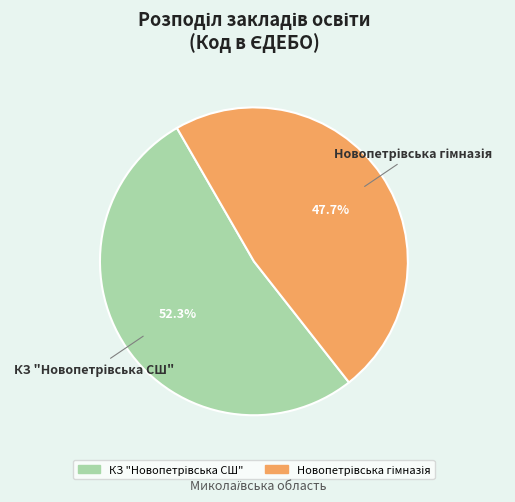

How many slices are in this pie chart?

2